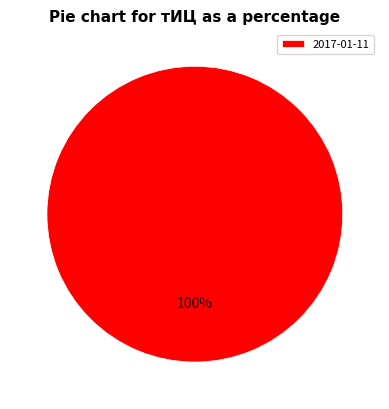

How many slices are in this pie chart?

1